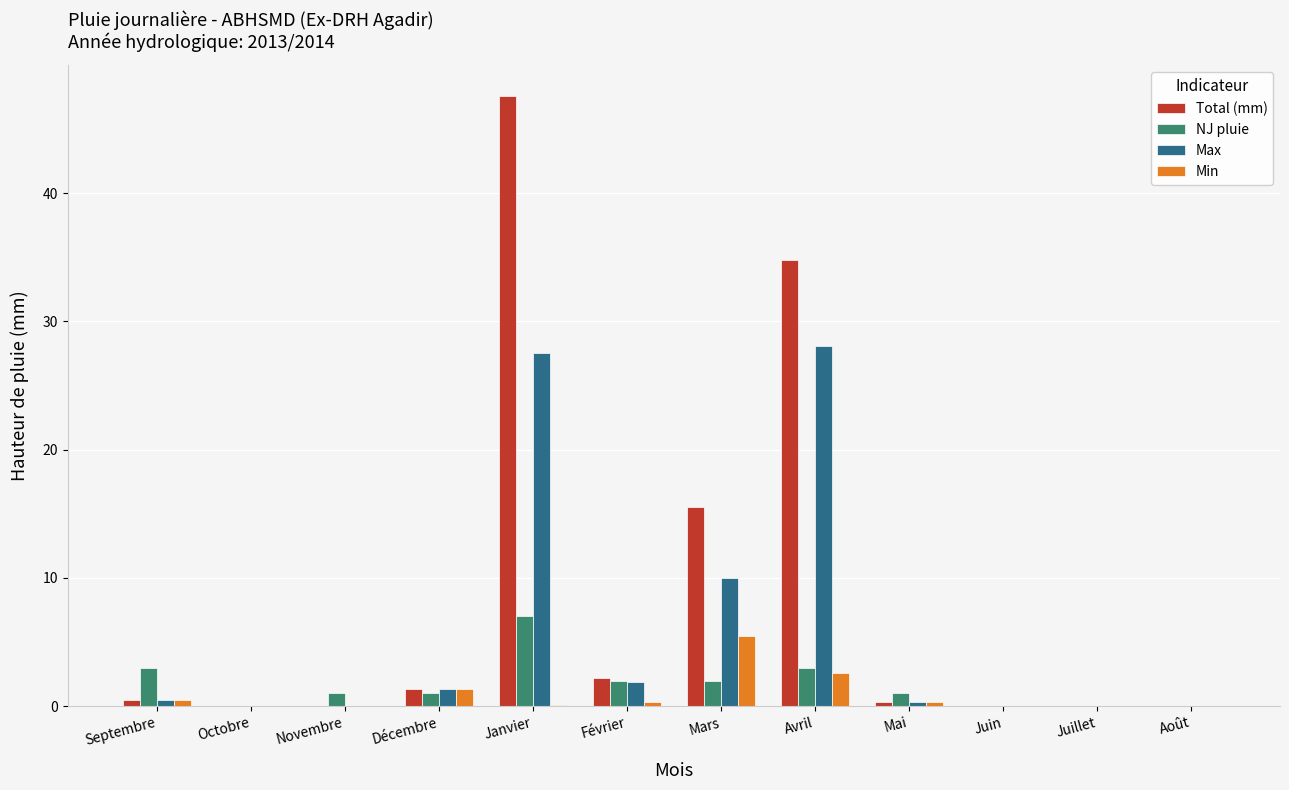

True or false: Total (mm) has a value of 15.5 at Mars.

True